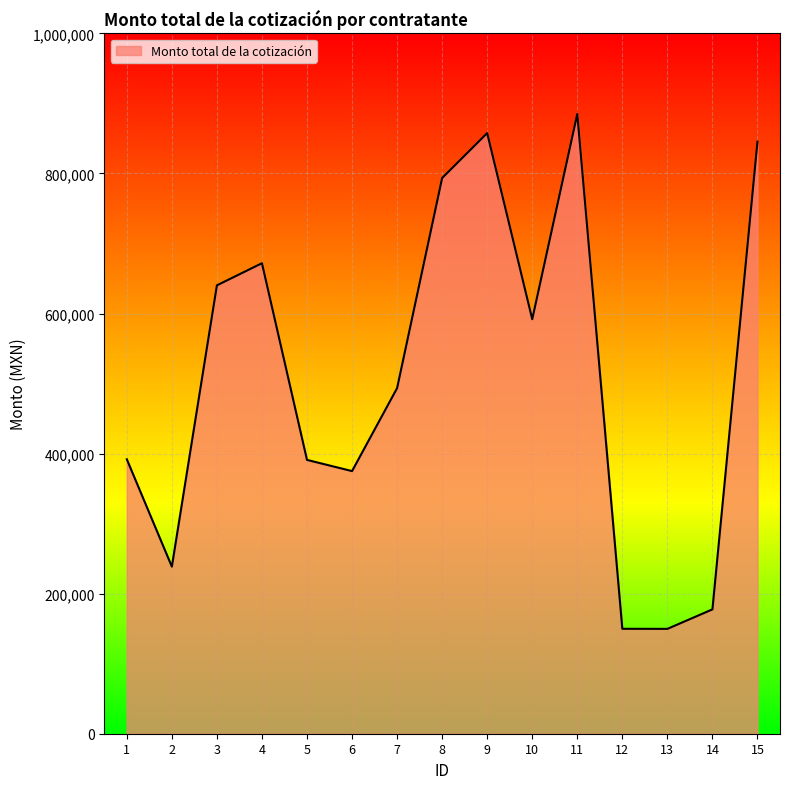

What is the difference between the maximum and second lowest values?

735127.1